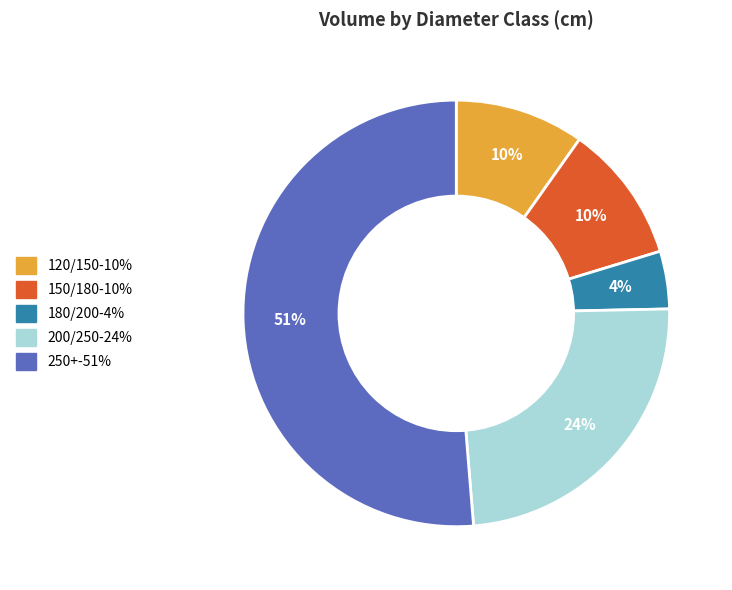

What is the largest slice in the pie chart?

250+